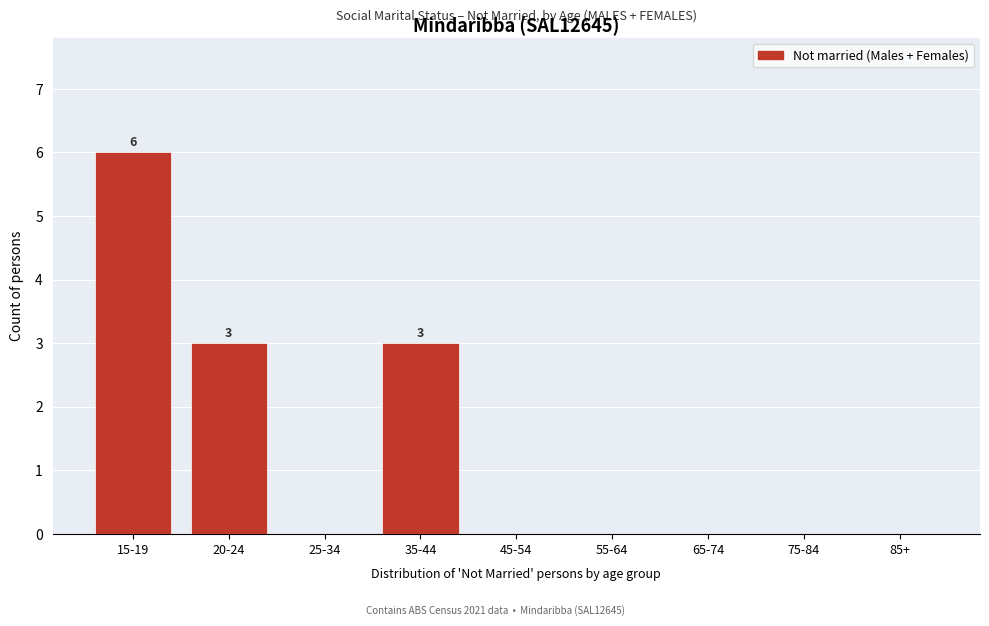

Reading left to right, list all the values displayed in this chart.

15-19=6	20-24=3	25-34=0	35-44=3	45-54=0	55-64=0	65-74=0	75-84=0	85+=0